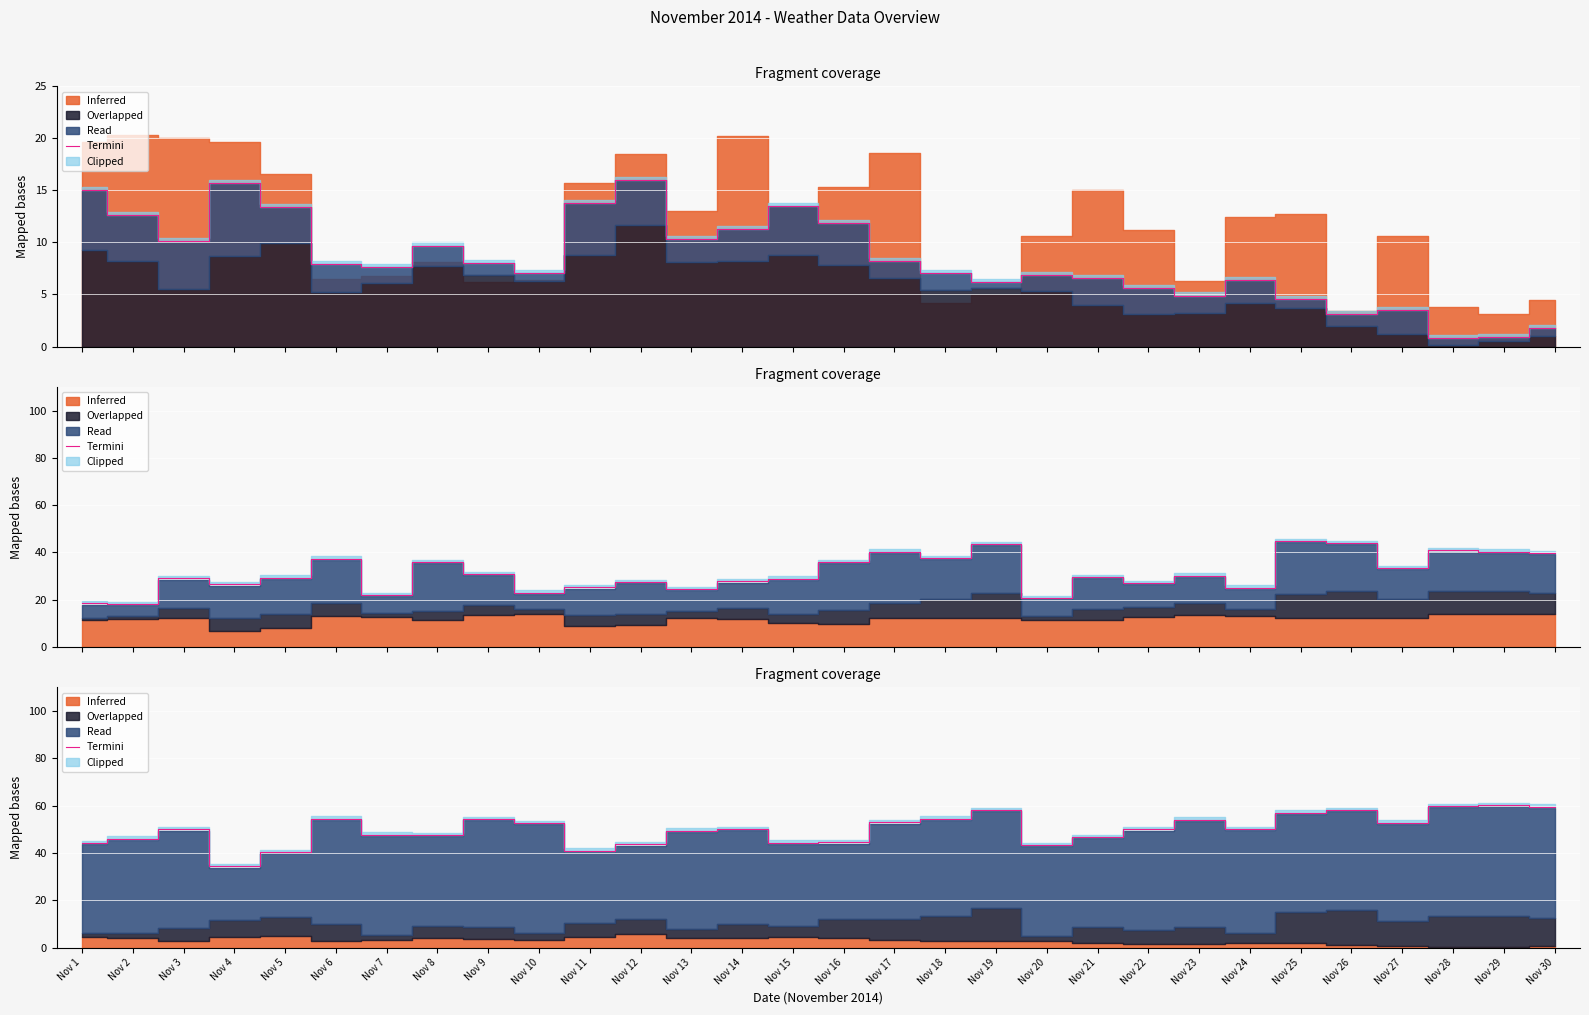

What is the change in value from Nov 25 to Nov 30?

+2.5